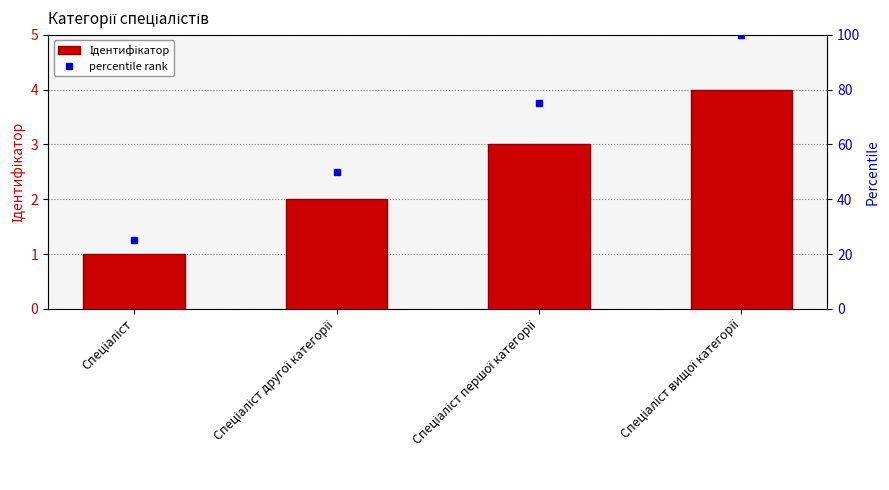

What is the difference between the highest and lowest values at Спеціаліст вищої категорії?

96